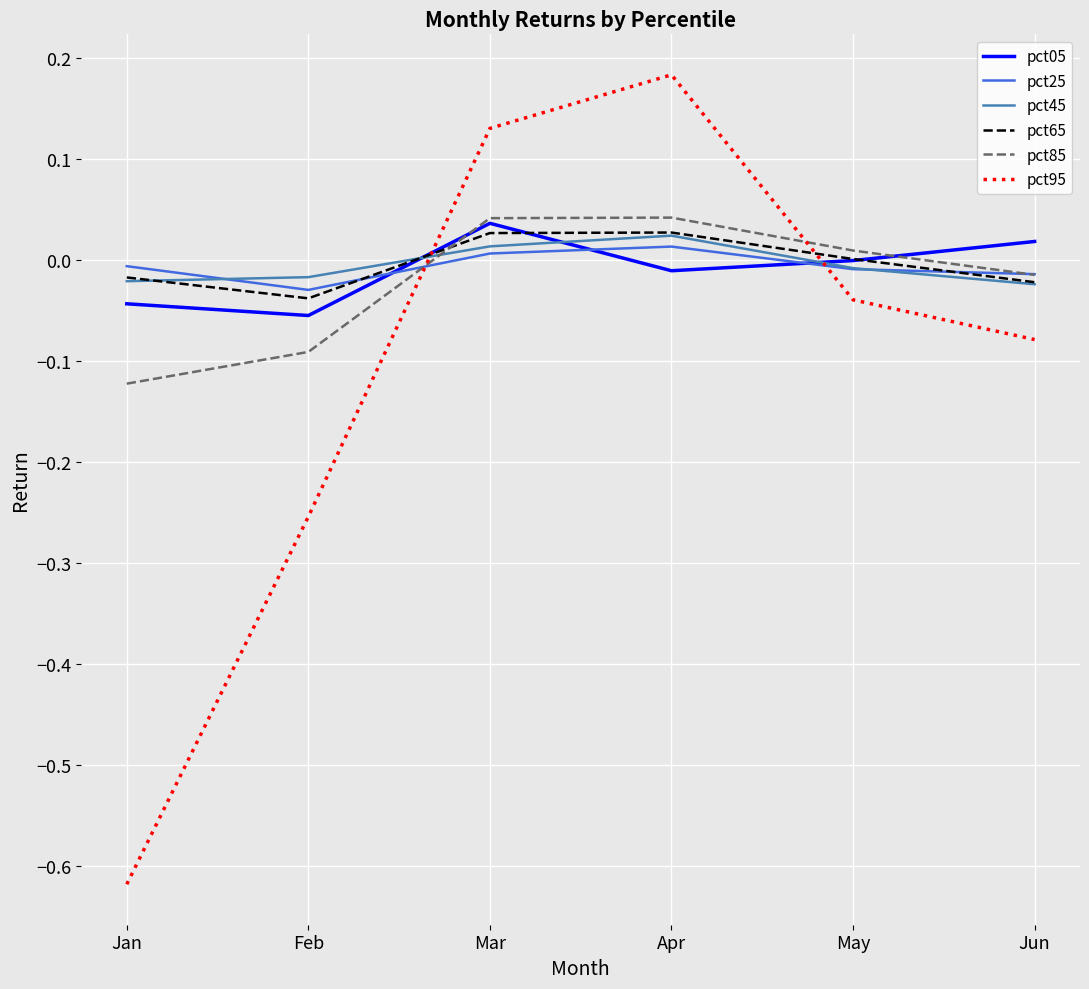

How many series are shown in this chart?

6